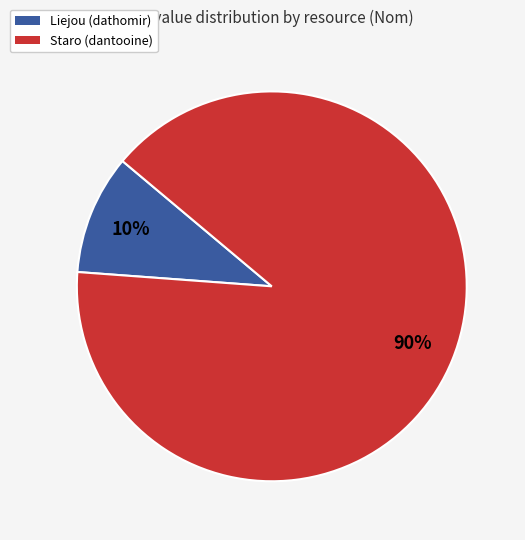

How many slices are in this pie chart?

2